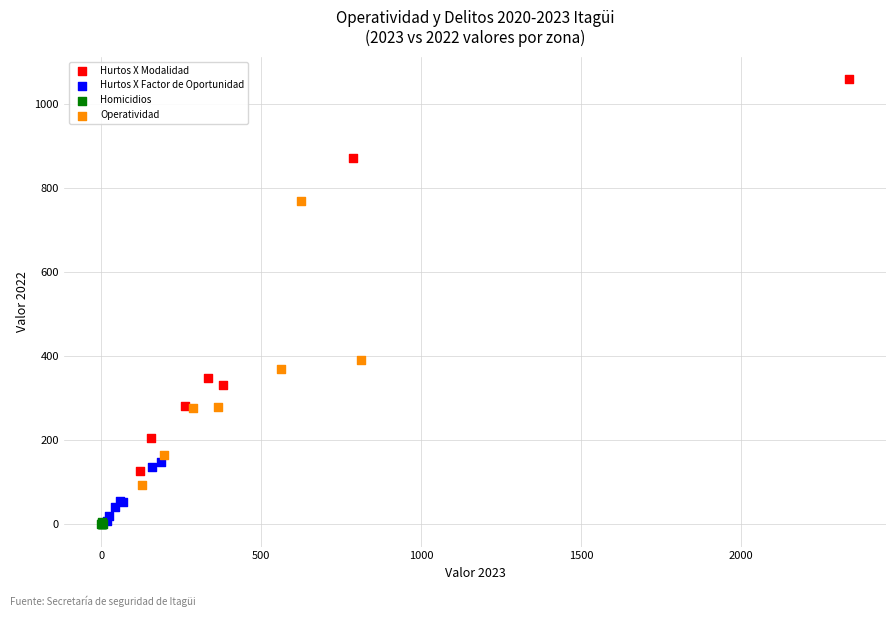

Which series reaches the maximum Y coordinate?

Hurtos X Modalidad